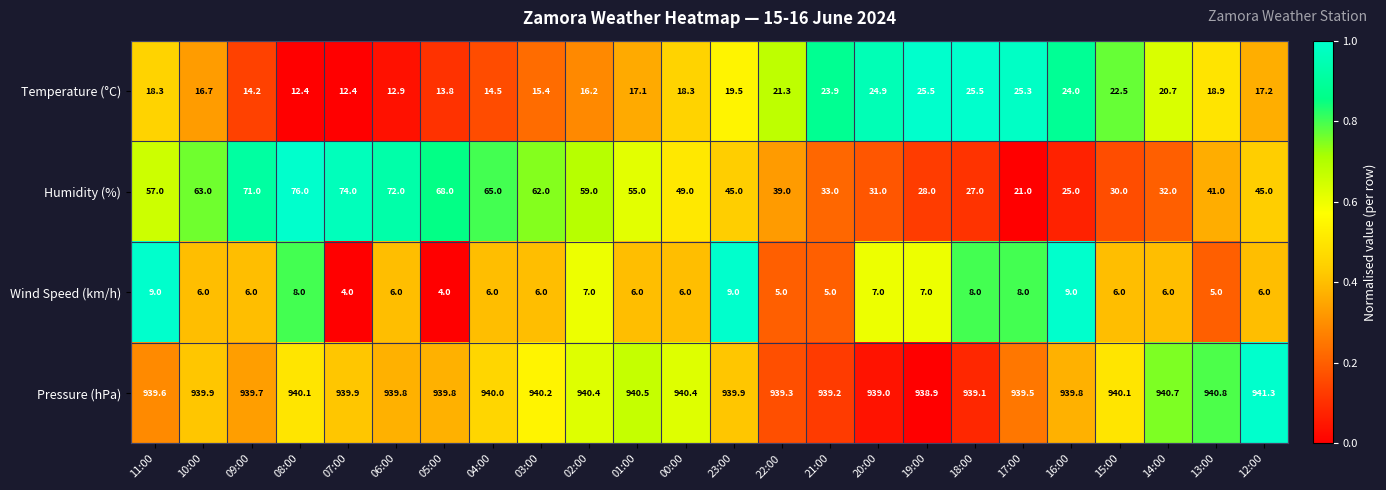

True or false: Pressure (hPa) has a value of 1391.8 at 15:00.

False